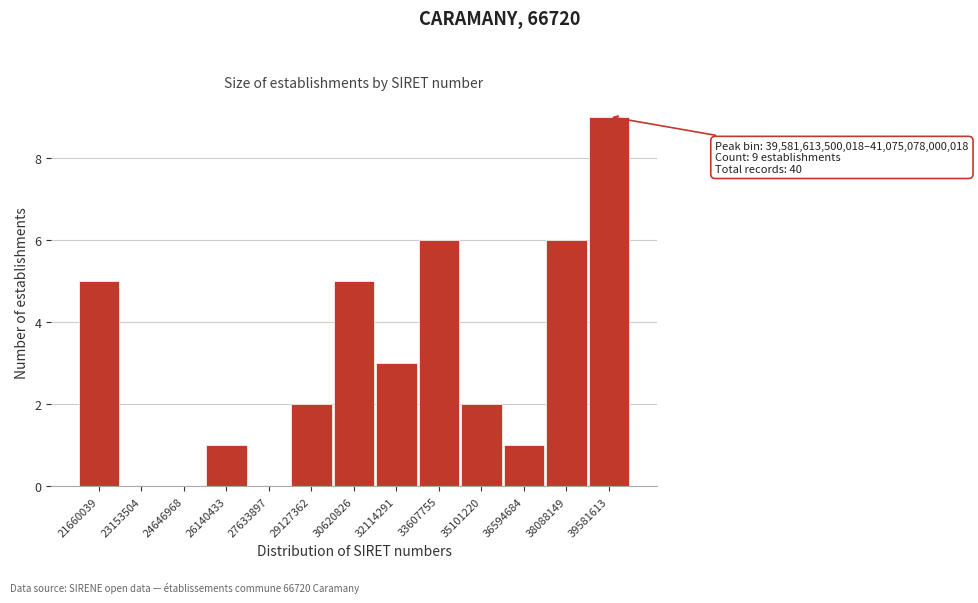

Reading right to left, extract all data points from this chart.

39581613=9	38088149=6	36594684=1	35101220=2	33607755=6	32114291=3	30620826=5	29127362=2	27633897=0	26140433=1	24646968=0	23153504=0	21660039=5